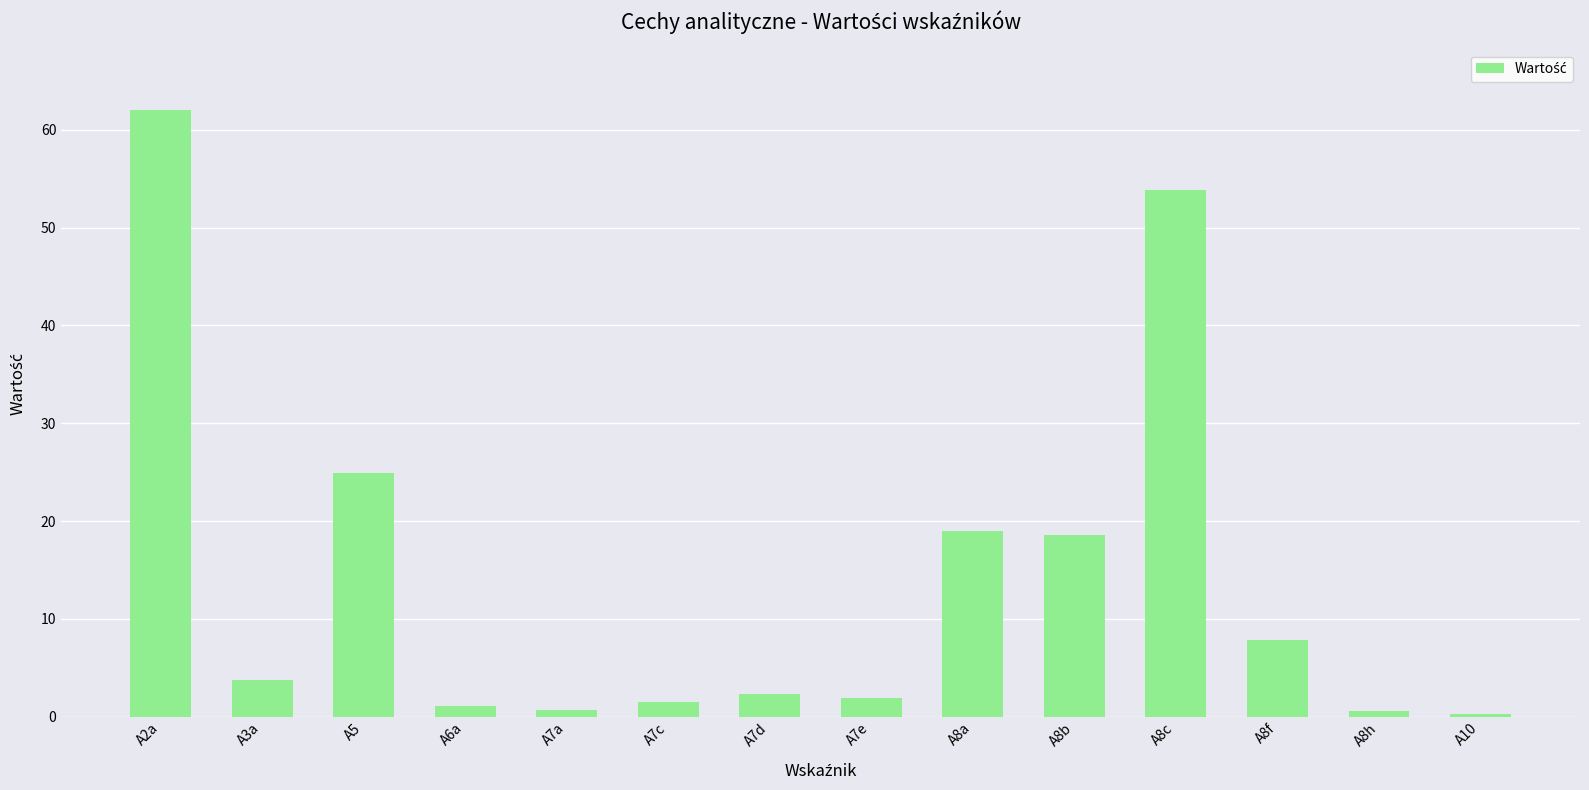

Is it true that the value at A5 is 24.9?

True